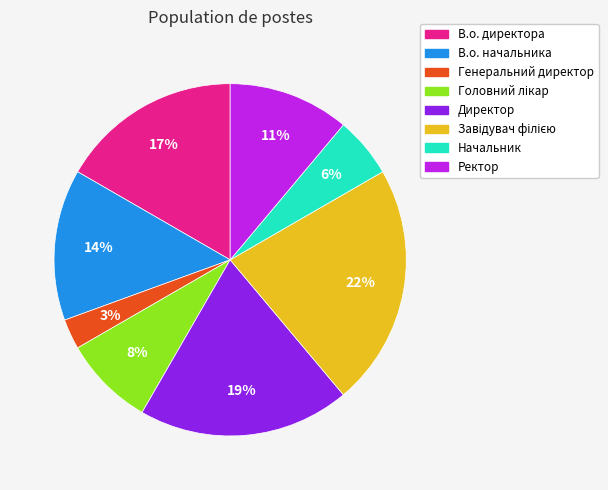

Is it true that В.о. начальника is 29% of the pie?

False